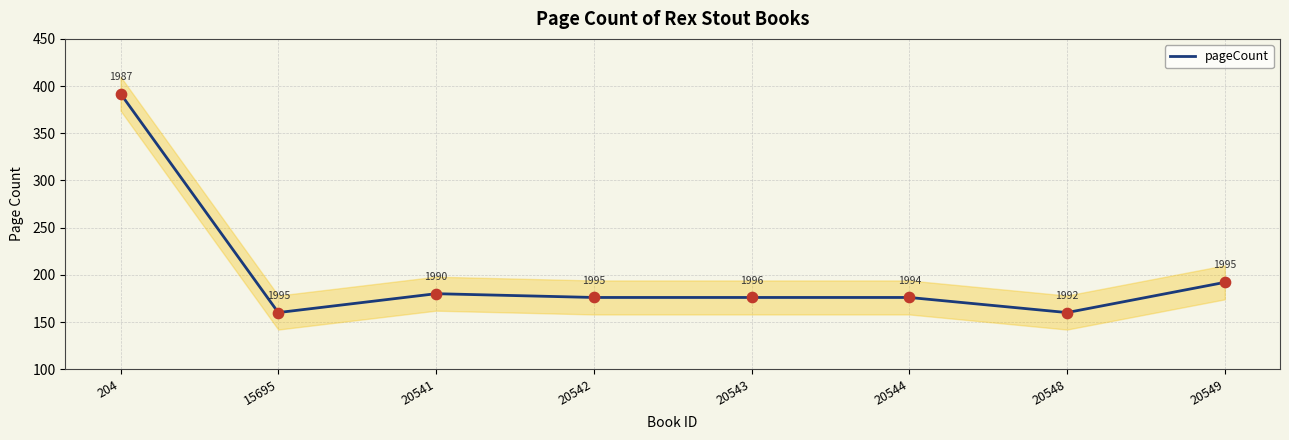

What is the change in value from 204 to 20541?

-212